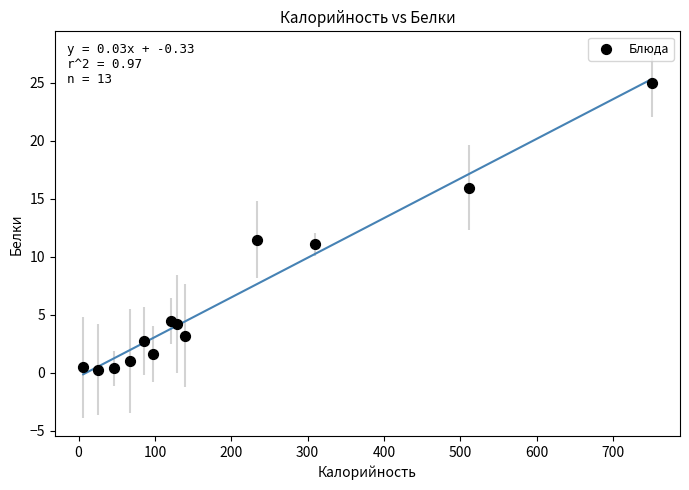

What Y value in the scatter plot is closest to 12?

11.5